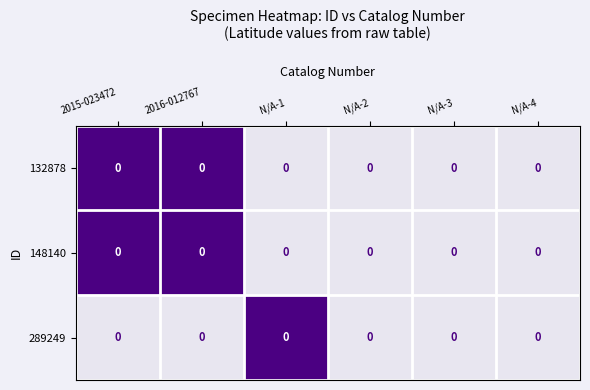

Which category has the lowest value in the 132878 series?

N/A-1